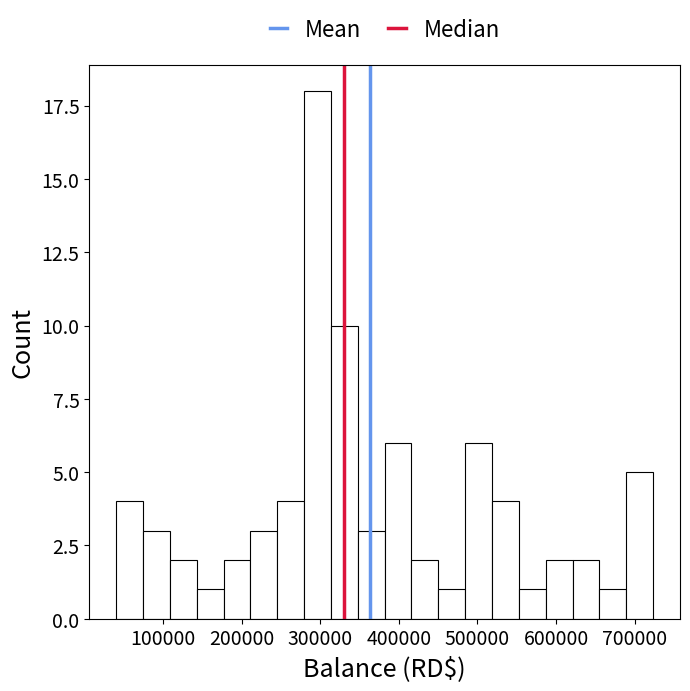

Read against the x-axis, roughly where is the centre of the tallest bar?

300000